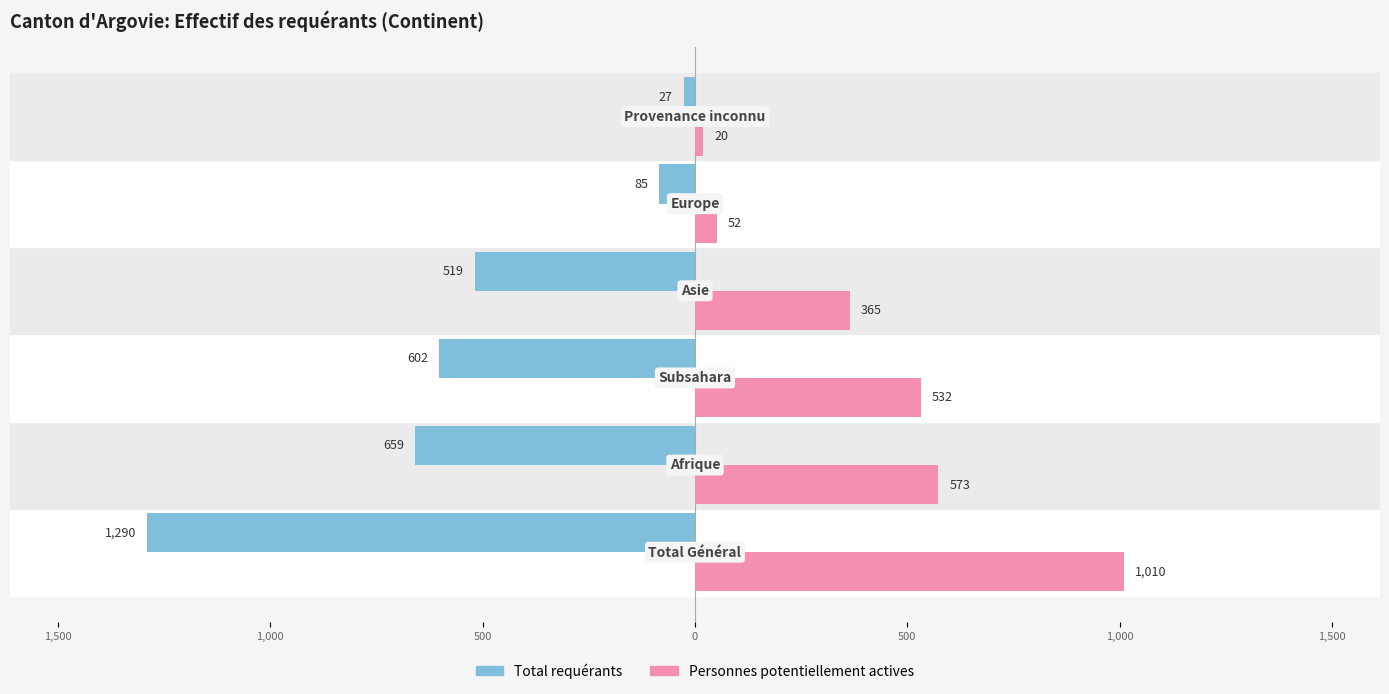

What are all the series names shown in the legend?

Total requérants, Personnes potentiellement actives